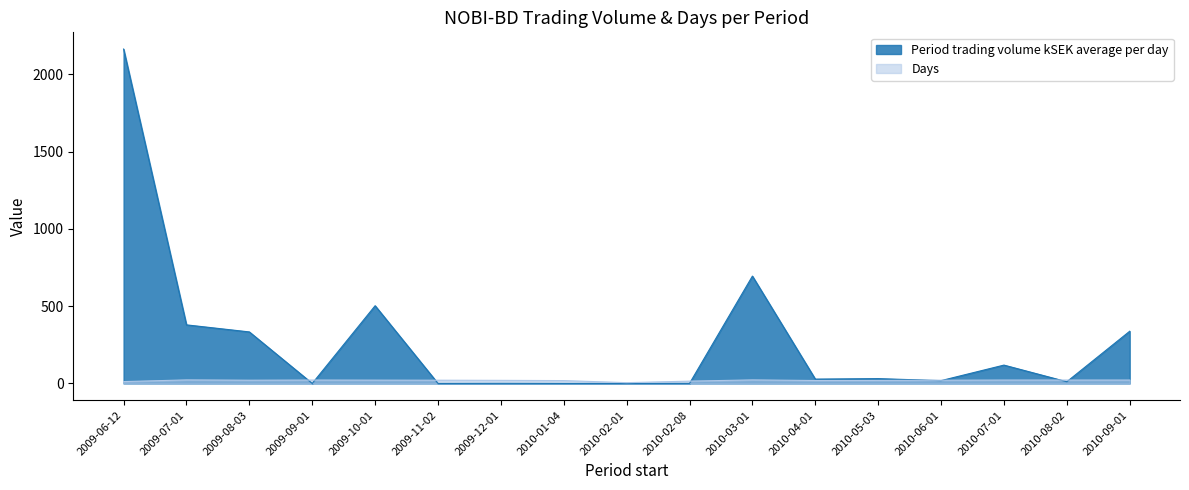

How many interior local valleys does the Period trading volume kSEK average per day series have?

5